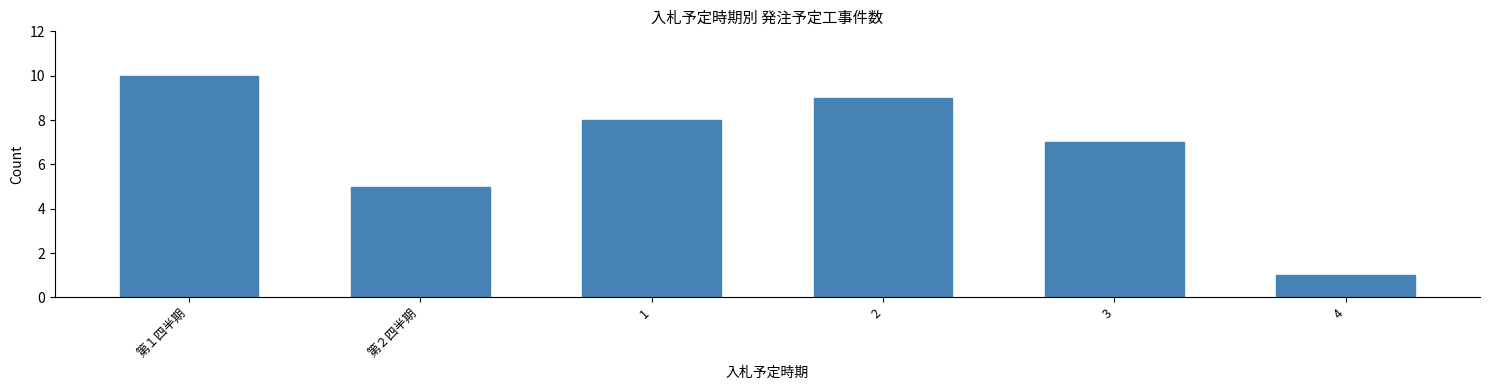

Reading right to left, what are all the values shown in this chart?

1	7	9	8	5	10